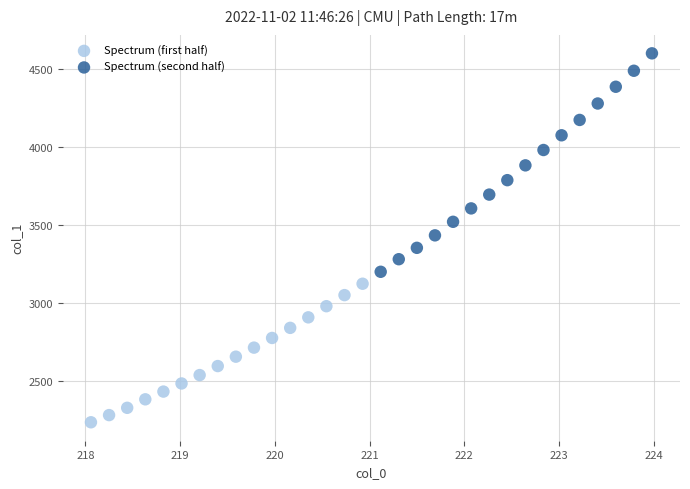

Which series reaches the maximum Y coordinate?

Spectrum (second half)